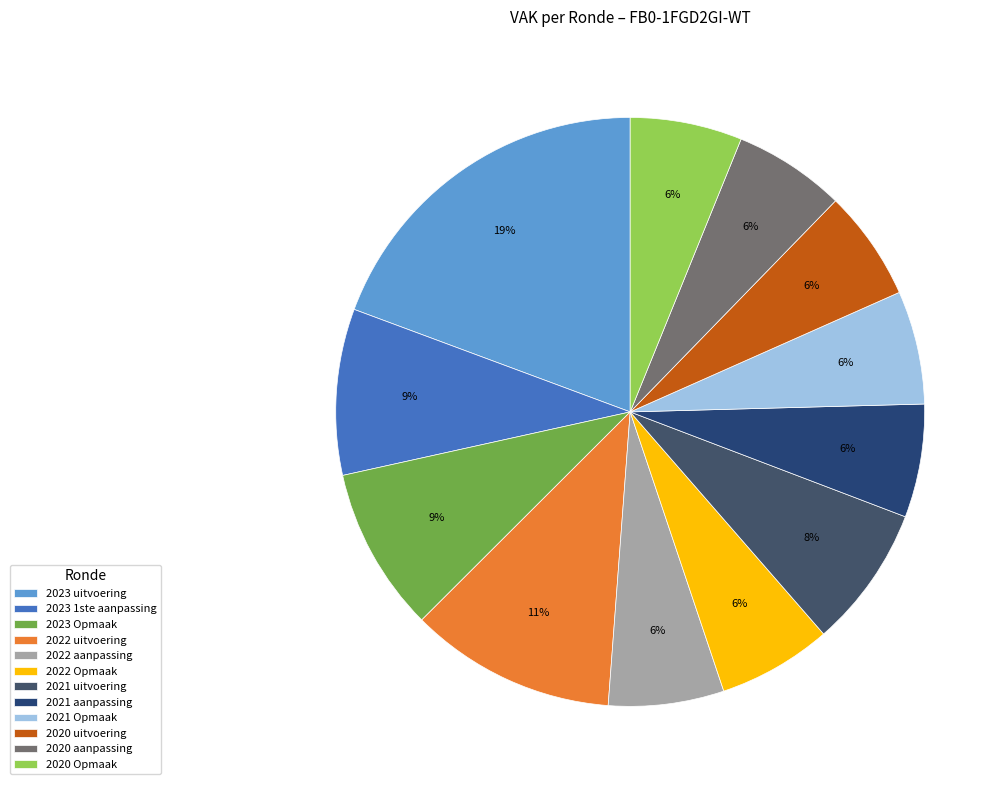

Does 2023 uitvoering represent more than half of the total?

No